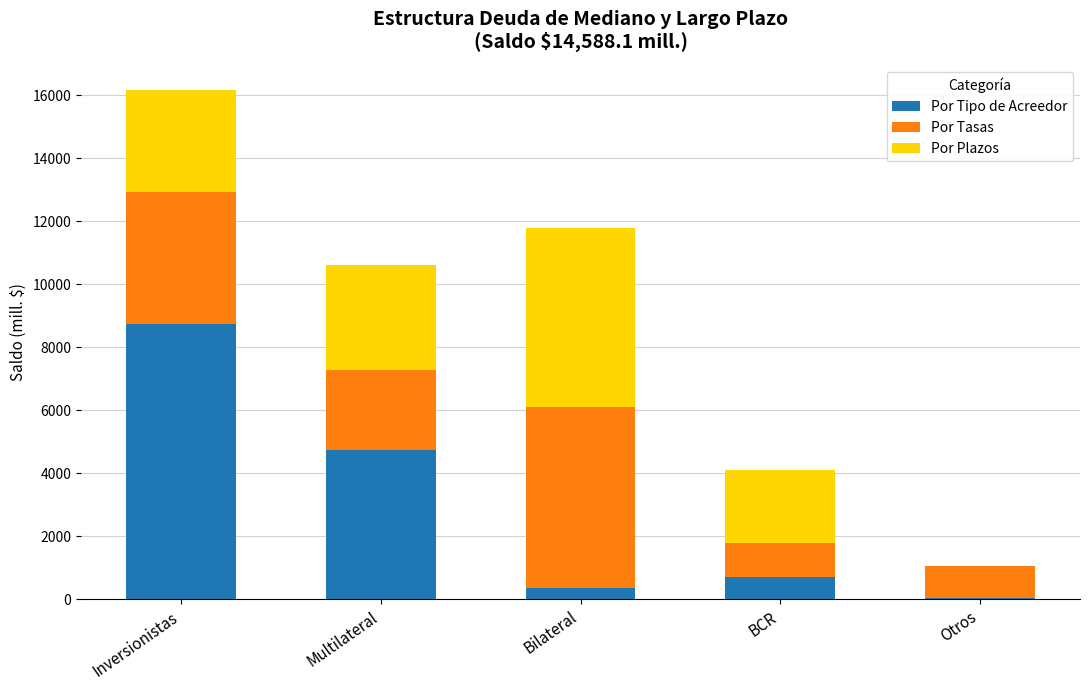

Count the number of data series in this chart.

3